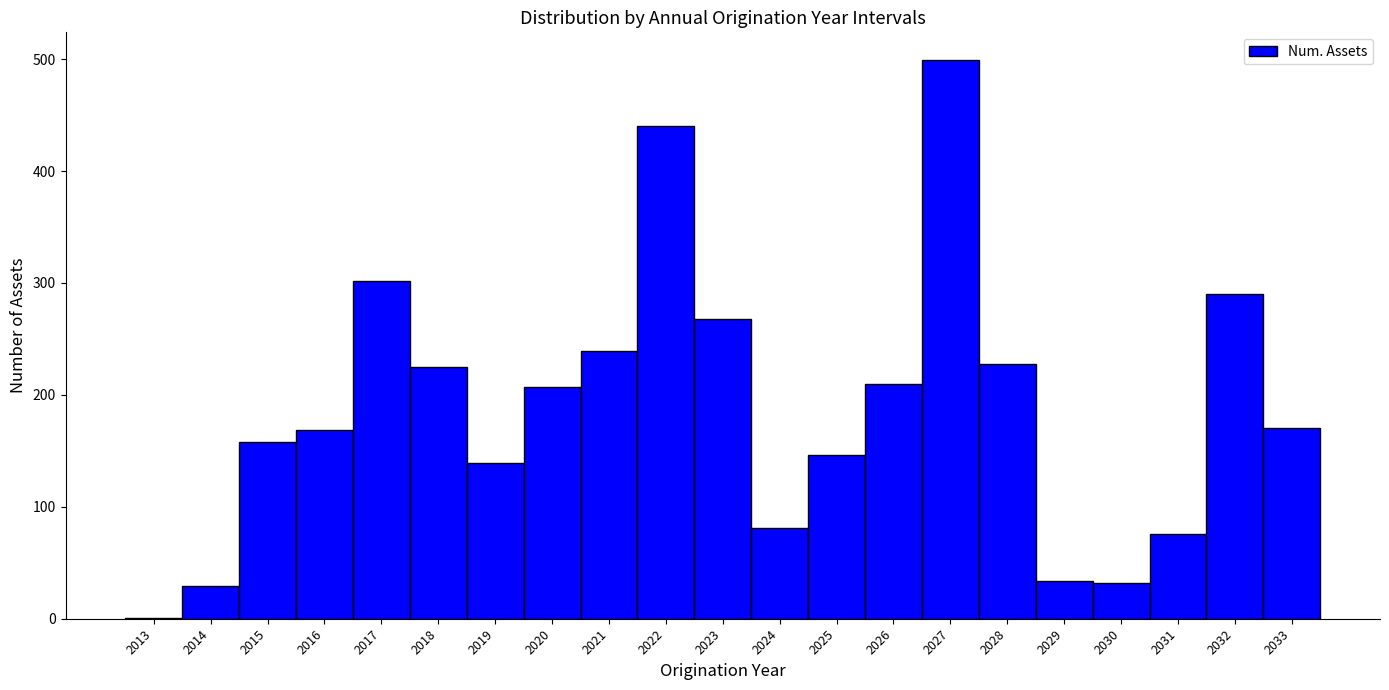

Reading left to right, transcribe this chart: for each bar, give the range it covers on the x-axis and its height. The values are not printed on the chart, so give them approximately, as read against the axis.

2012.5 to 2013.5: under 10
2013.5 to 2014.5: 30
2014.5 to 2015.5: 160
2015.5 to 2016.5: 170
2016.5 to 2017.5: 300
2017.5 to 2018.5: 230
2018.5 to 2019.5: 140
2019.5 to 2020.5: 210
2020.5 to 2021.5: 240
2021.5 to 2022.5: 440
2022.5 to 2023.5: 270
2023.5 to 2024.5: 80
2024.5 to 2025.5: 150
2025.5 to 2026.5: 210
2026.5 to 2027.5: 500
2027.5 to 2028.5: 230
2028.5 to 2029.5: 30
2029.5 to 2030.5: 30
2030.5 to 2031.5: 80
2031.5 to 2032.5: 290
2032.5 to 2033.5: 170